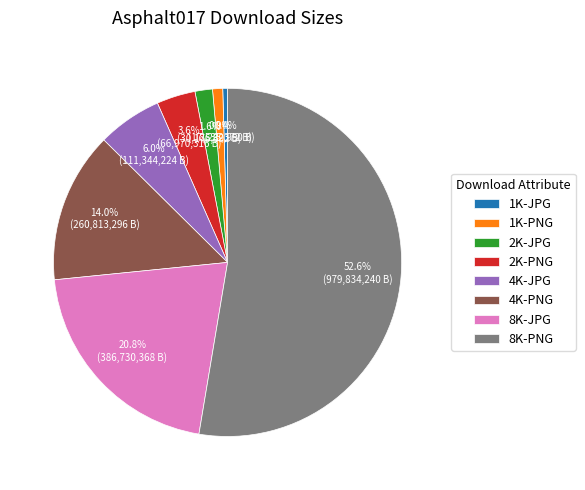

What is the majority slice?

8K-PNG